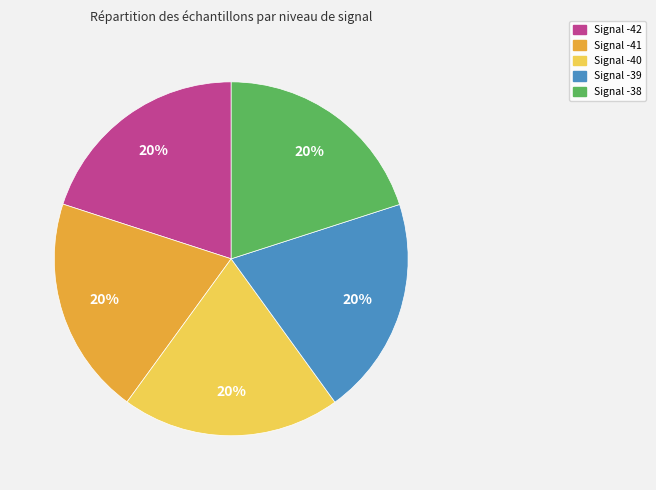

To the nearest percent, what percentage of the pie is Signal -40?

20%